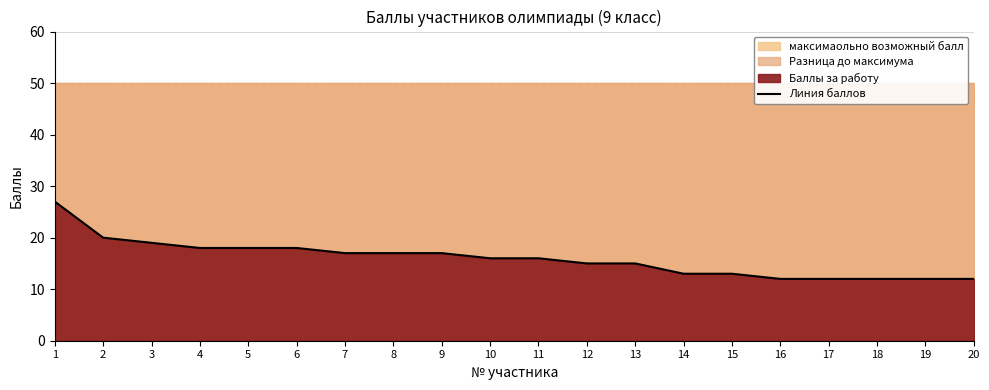

Which has a higher value, 15 or 6?

6